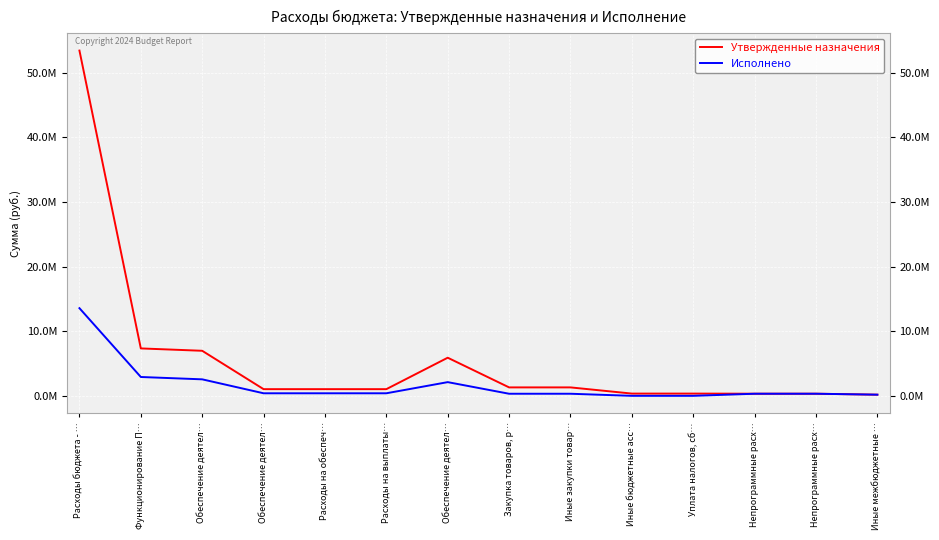

Reading left to right, transcribe all the data shown in this chart.

Утвержденные назначения: 53402966.1	7366625.4	7000782.6	1070208.0	1070208.0	1070208.0	5930574.6	1341640.0	1341640.0	385527.6	385527.6	365842.8	365842.8	216132.0
Исполнено: 13586040.1	2950274.4	2587951.6	432486.8	432486.8	432486.8	2155464.9	360487.7	360487.7	37791.7	37791.7	362322.8	362322.8	216132.0